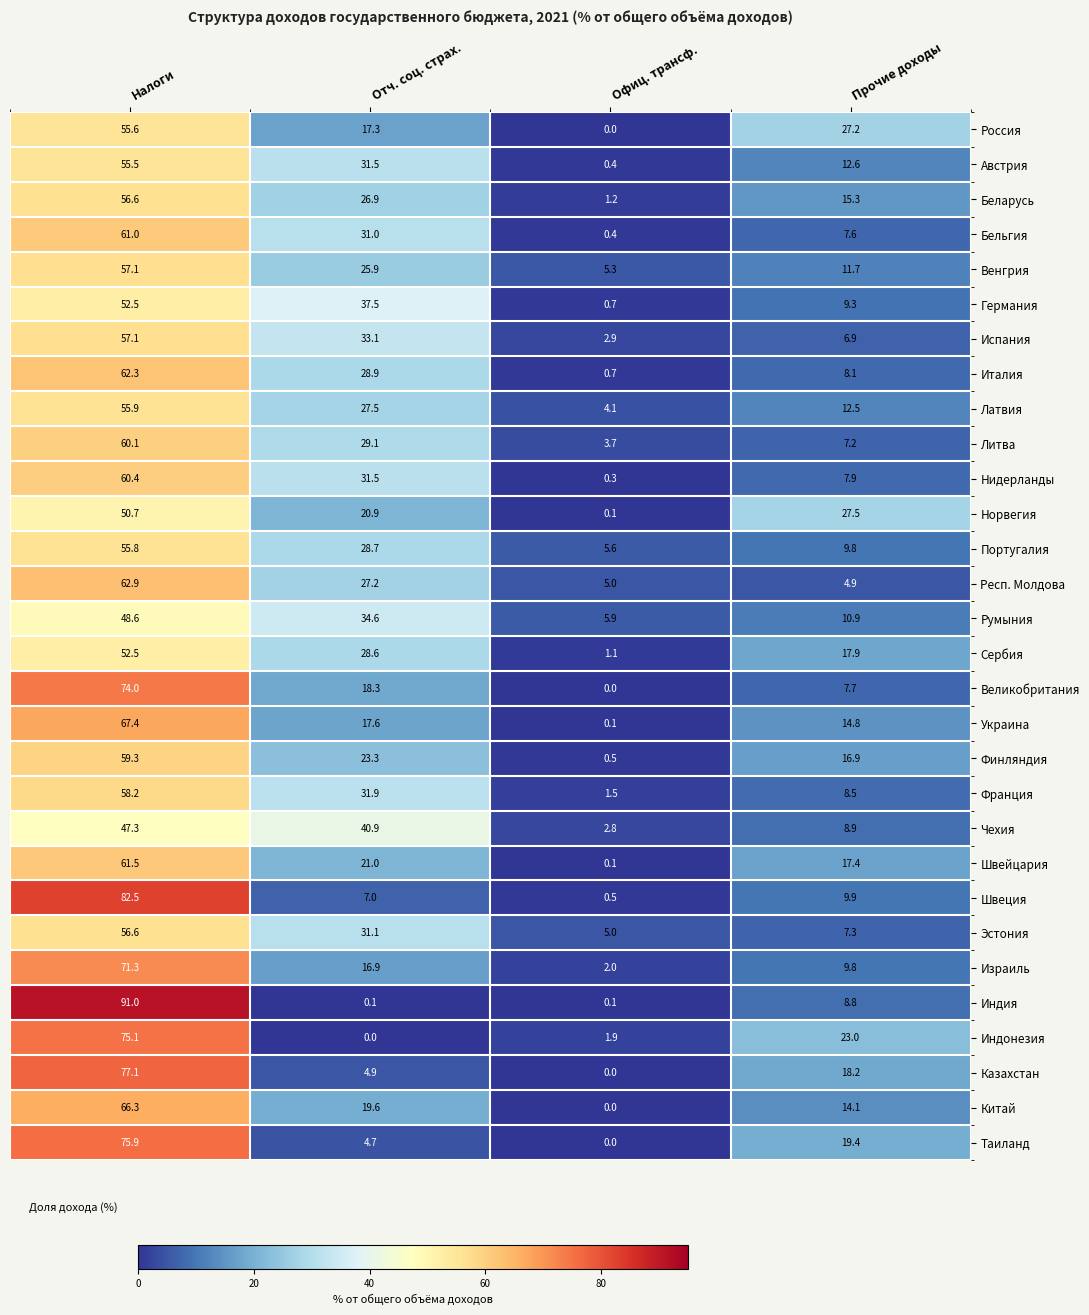

At which label is Украина closest to 33?

Отч. соц. страх.